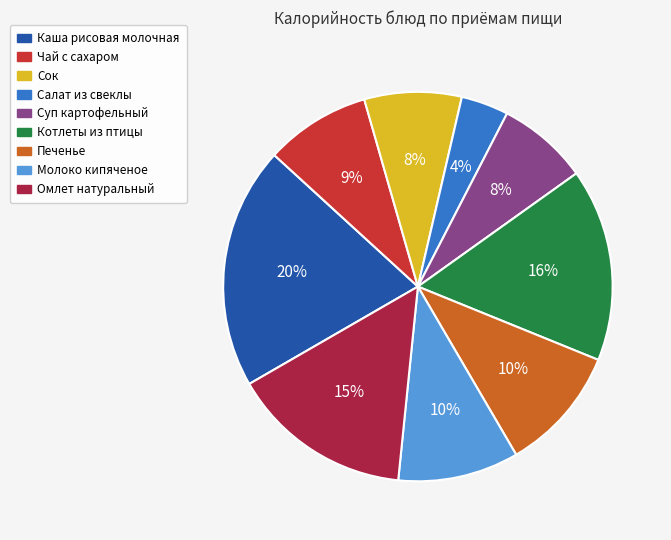

The Печенье slice represents 1% of the pie. True or false?

False